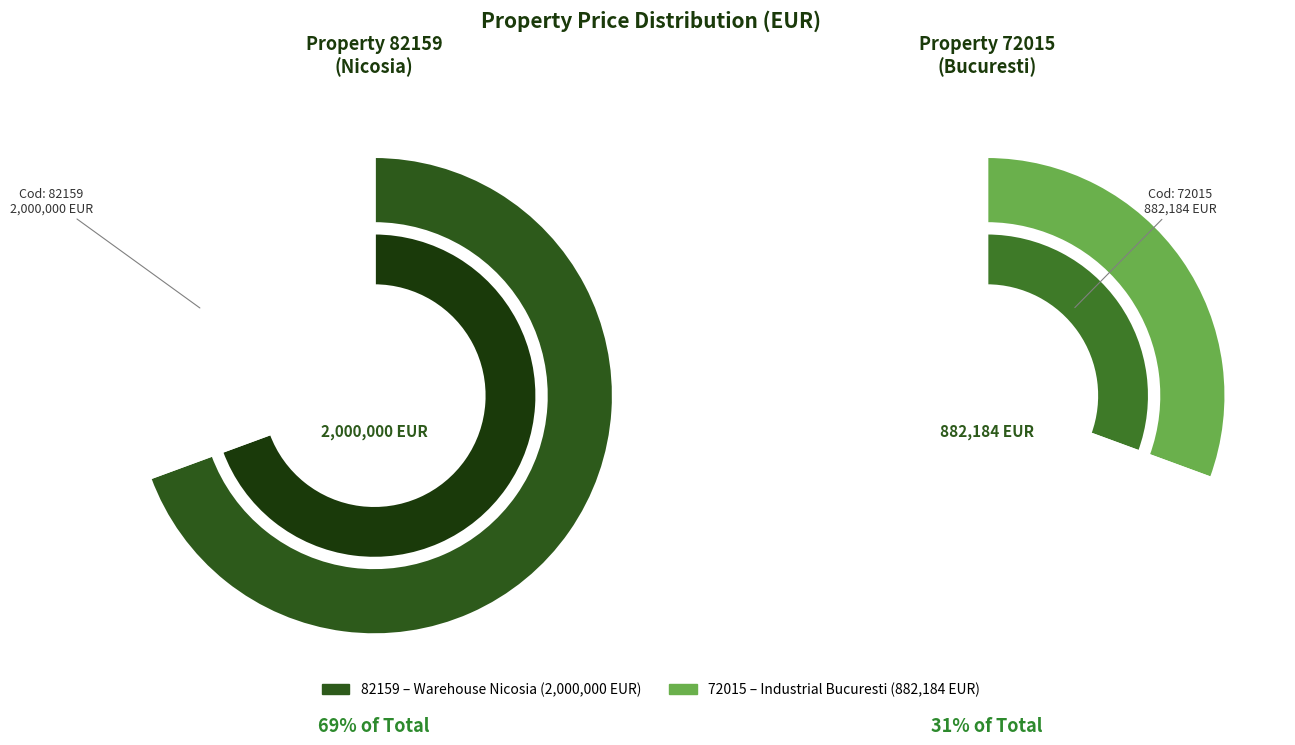

What percentage do 72015 and 82159 together represent?

100.0%